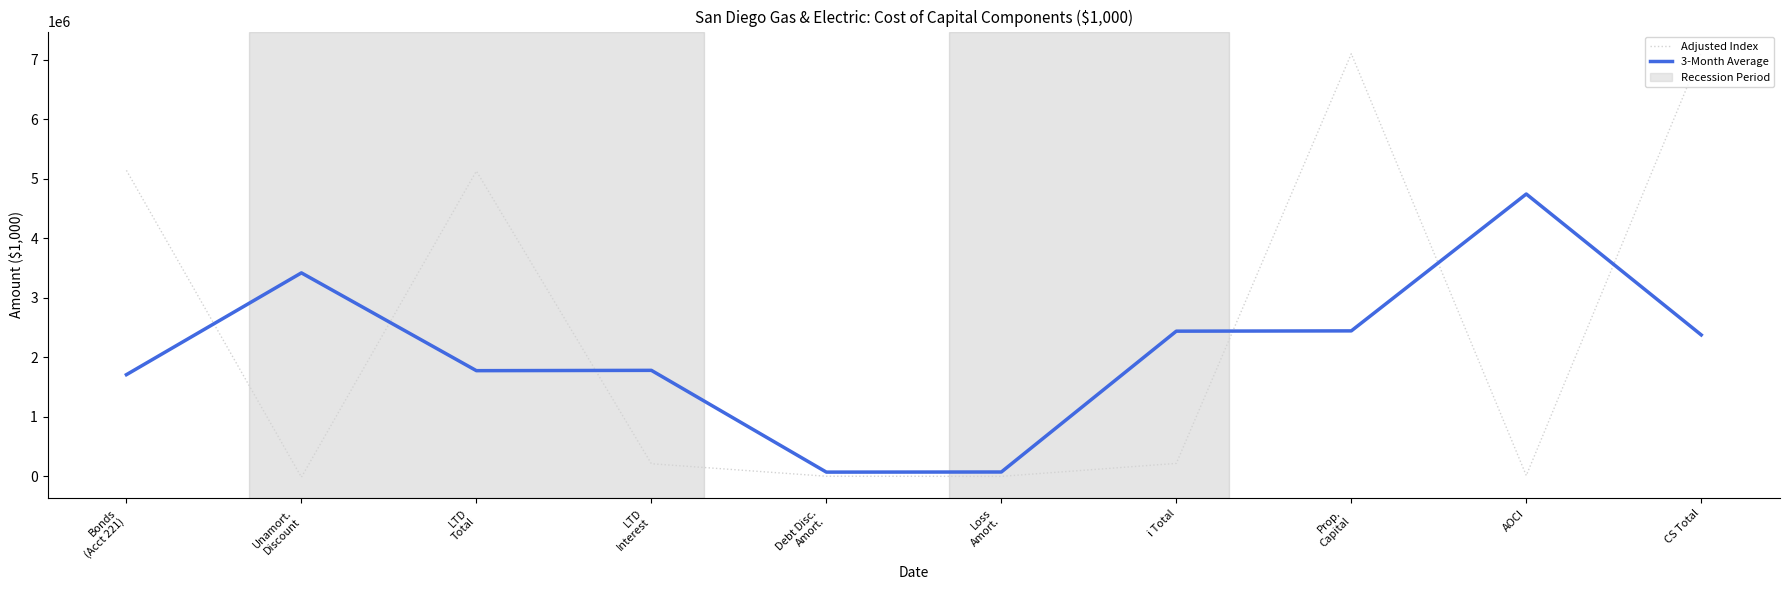

Which series changed the most between Unamort.
Discount and LTD
Total?

Adjusted Index